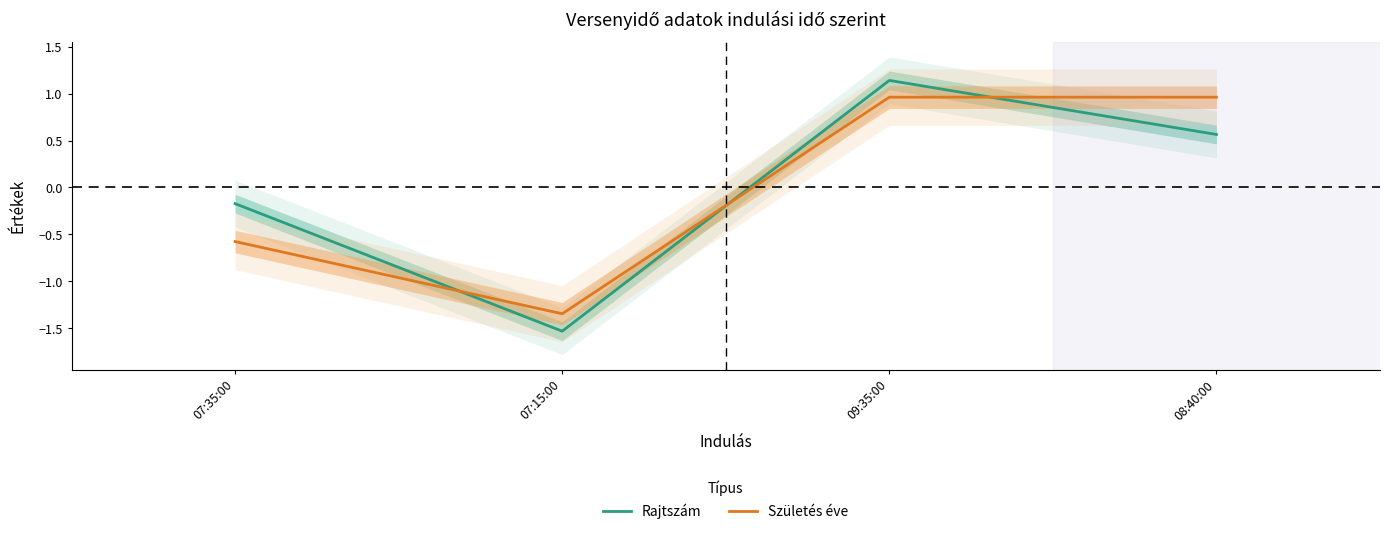

Does the chart have visible grid lines?

No